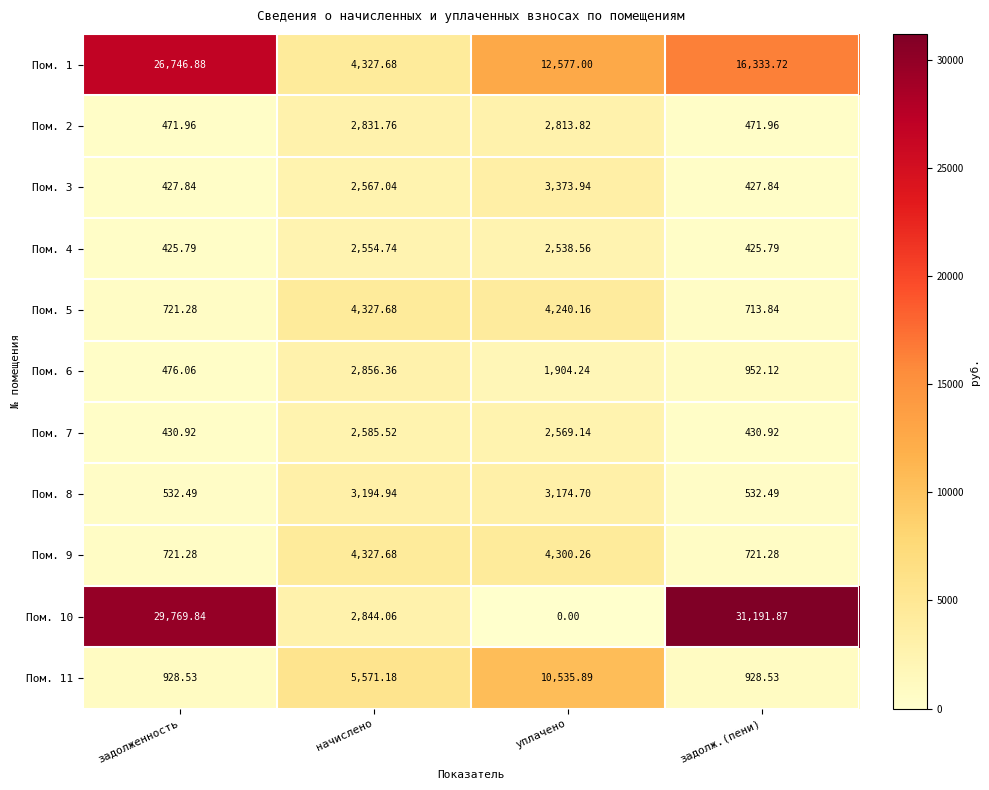

Which category has the lowest value in the Пом. 6 series?

задолженность